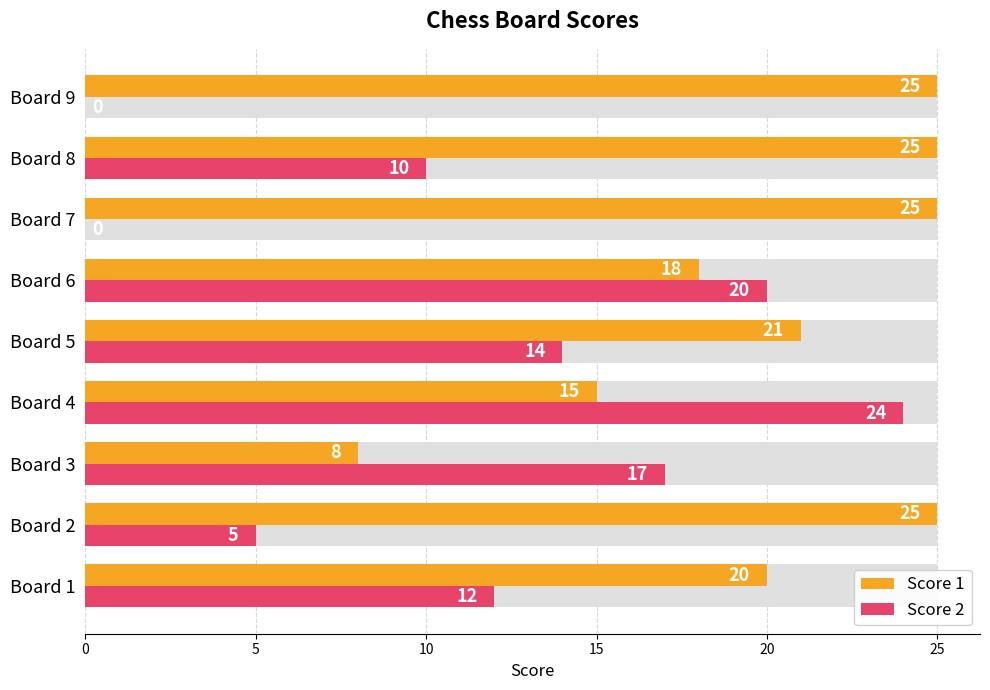

Which series changed the most between Board 1 and Board 4?

Score 2